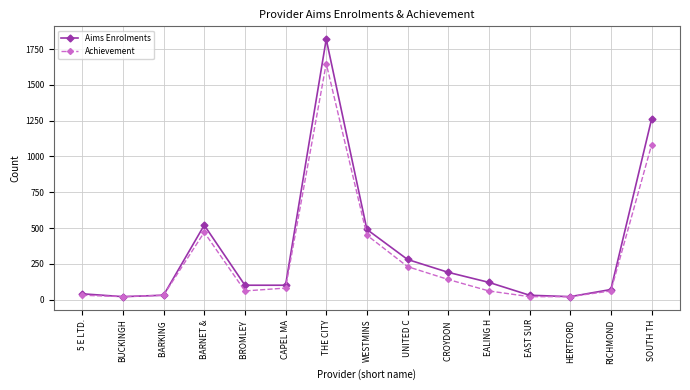

Reading left to right, list all the values displayed in this chart.

Aims Enrolments: 40	20	30	520	100	100	1820	490	280	190	120	30	20	70	1260
Achievement: 30	20	30	470	60	80	1650	450	230	140	60	20	20	60	1080